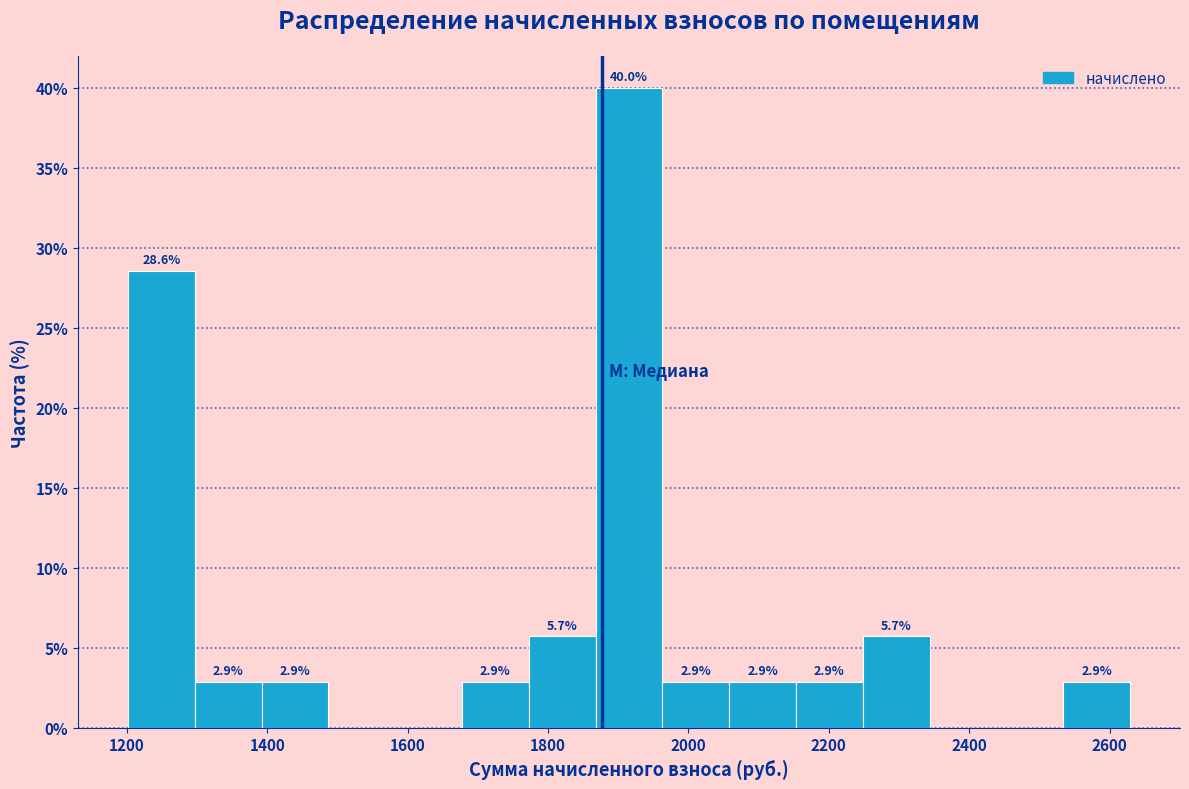

Which range on the x-axis has the tallest bar?

1860 to 1960